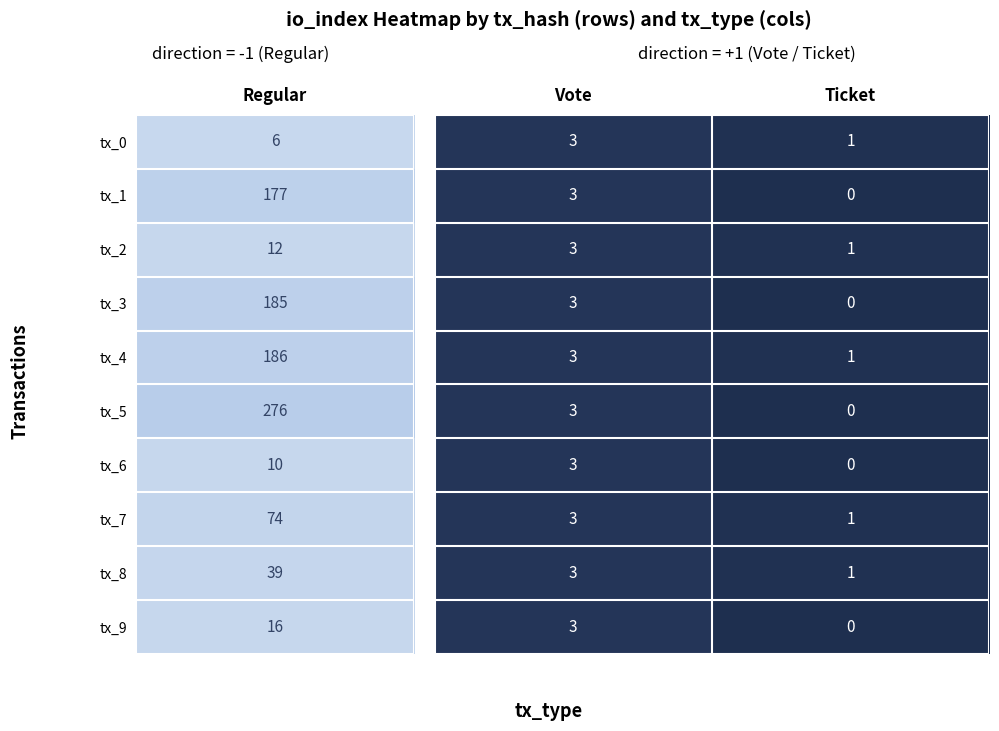

At which category is the sum across all series the highest?

Vote